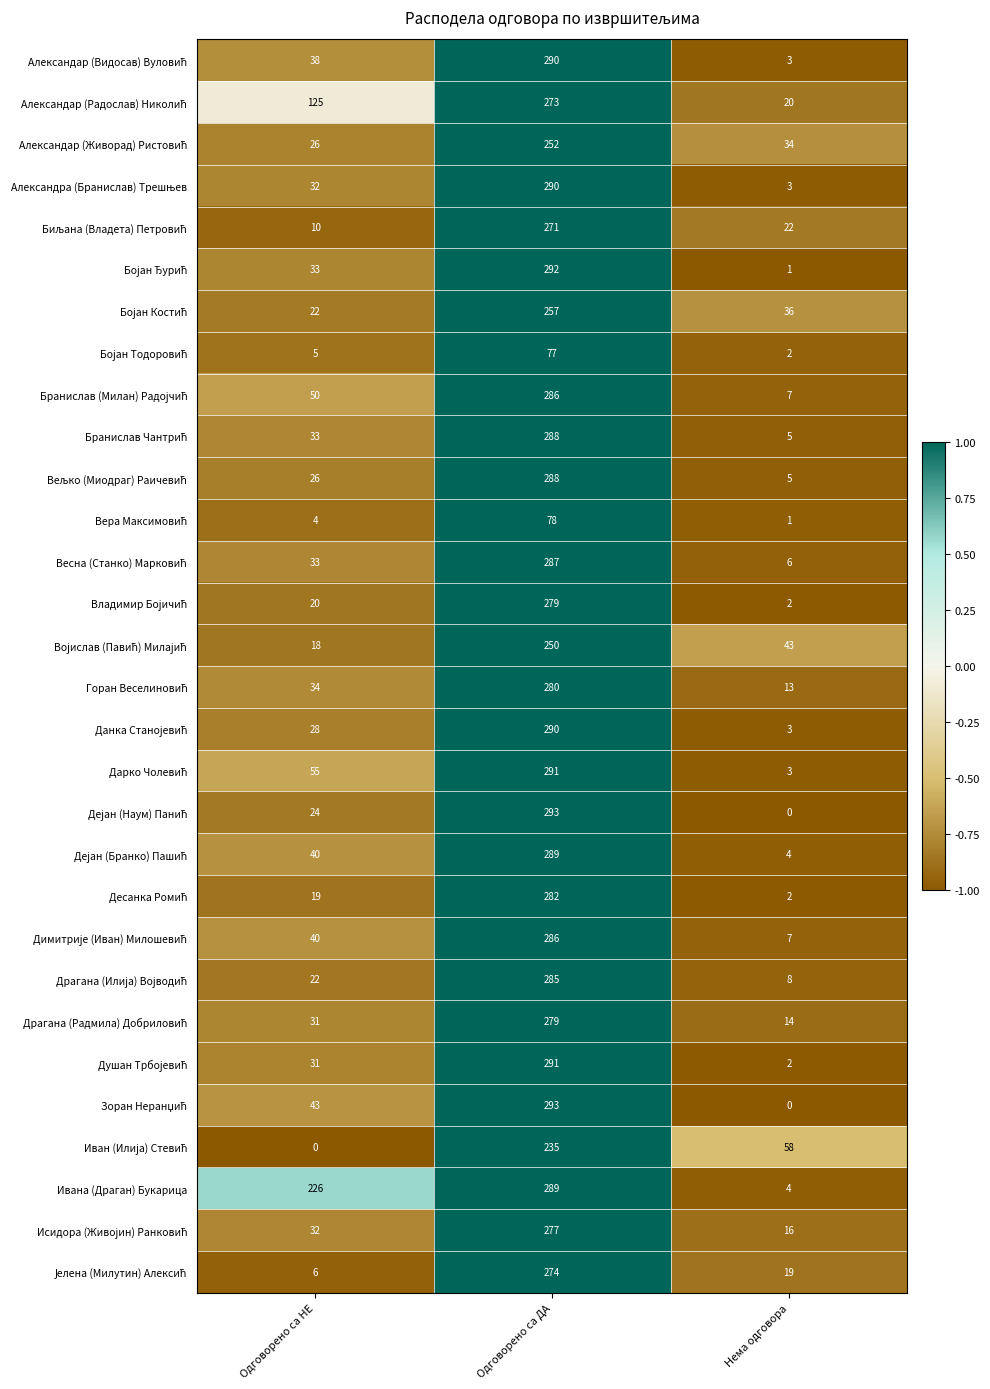

What is the difference between the highest and lowest values at Одговорено са НЕ?

226